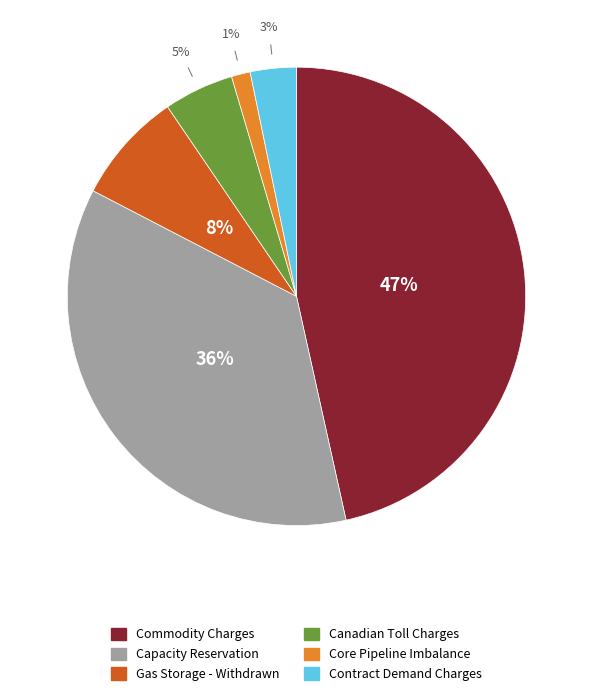

Does any single category account for the majority?

No